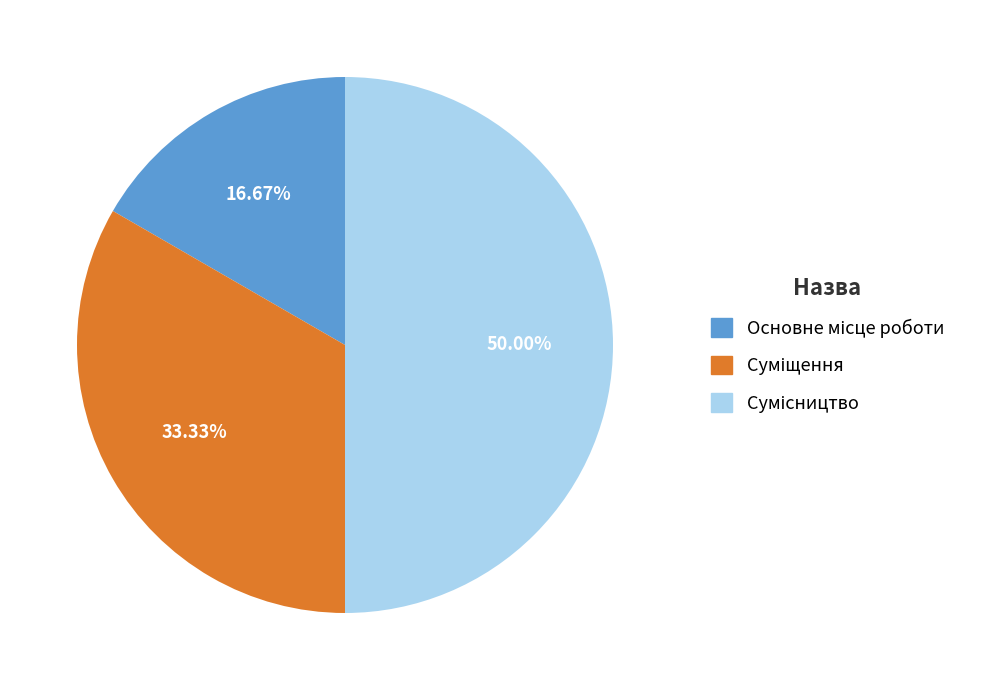

Count the number of slices in the pie.

3